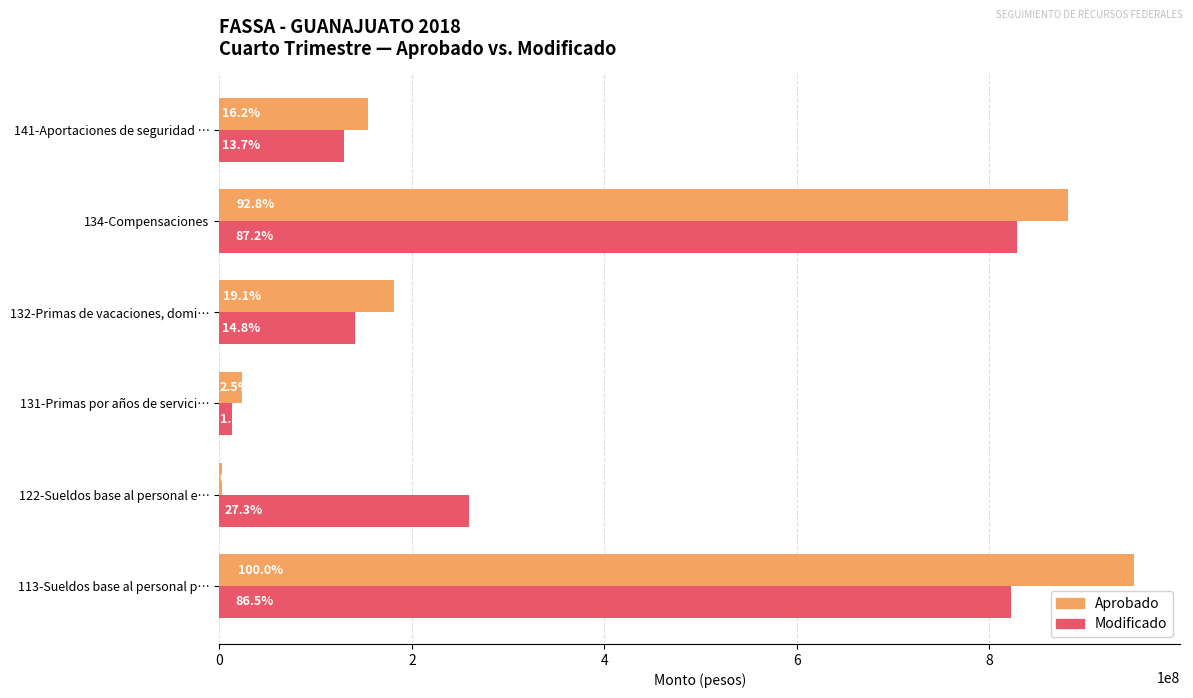

What is the greatest value displayed?

950385332.0